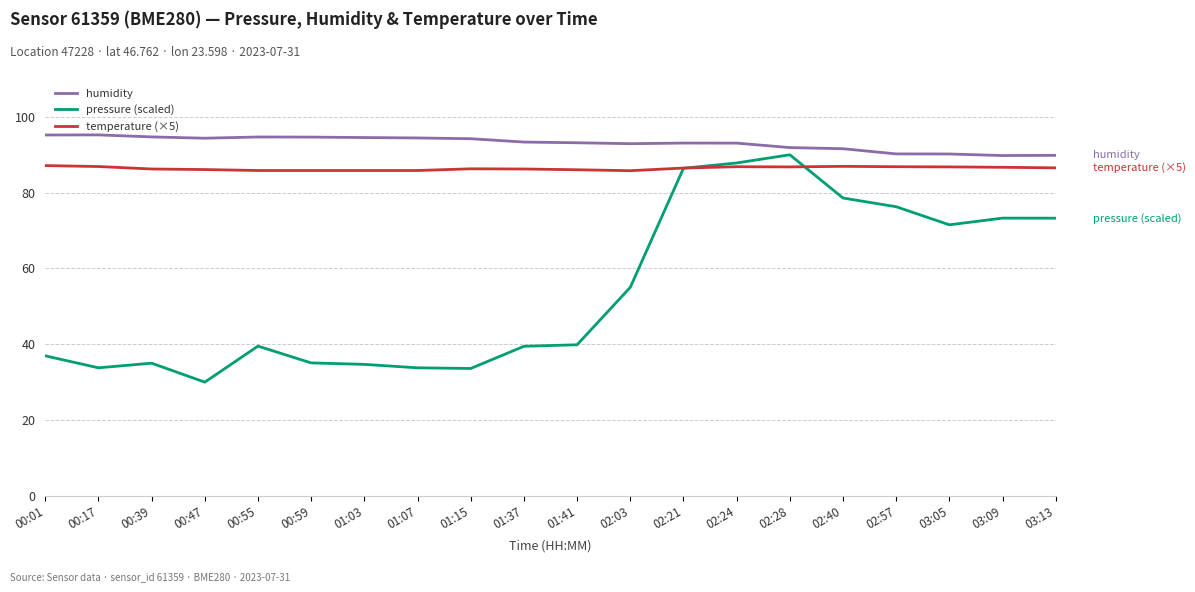

What position from the left is 02:24?

14